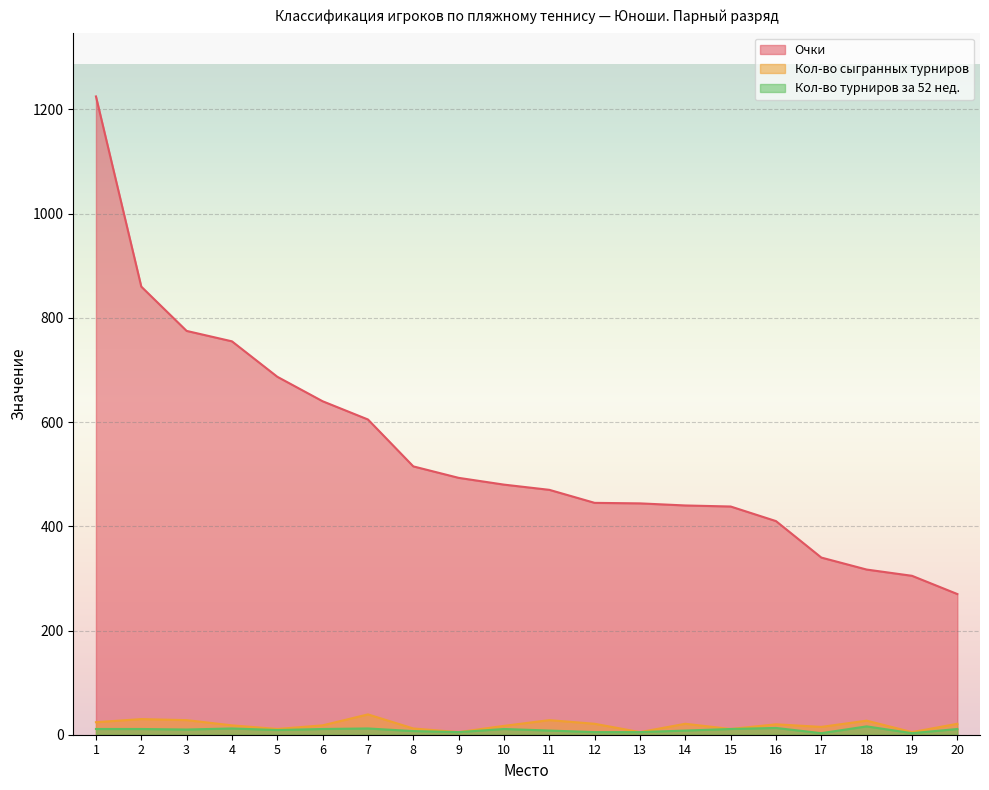

How many values in the Очки series are below 480?

10